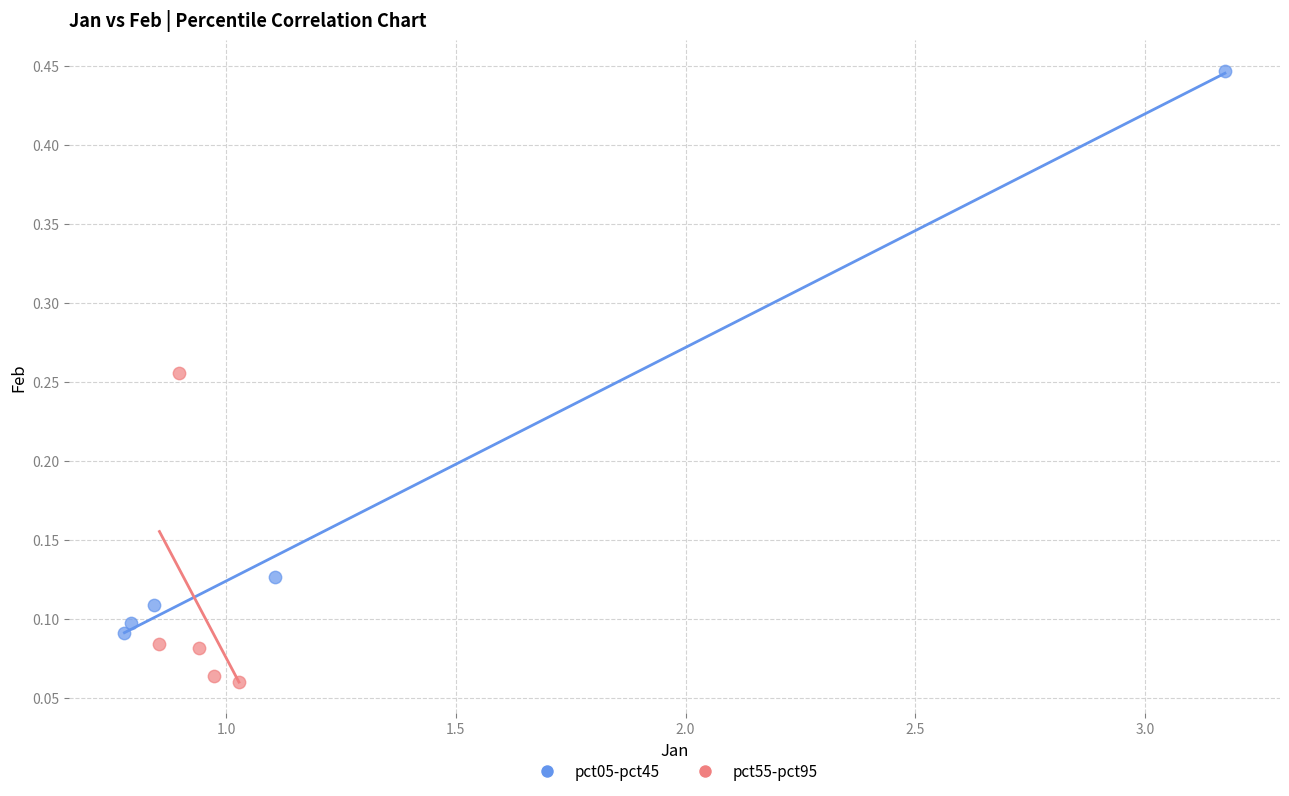

Which series contains the highest Y value?

pct05-pct45